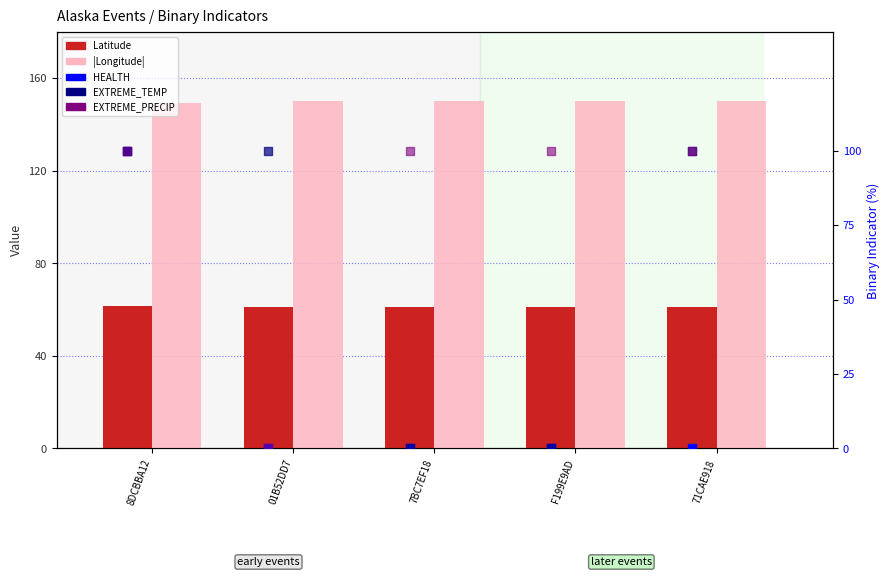

Which series has the widest spread of Y values?

HEALTH